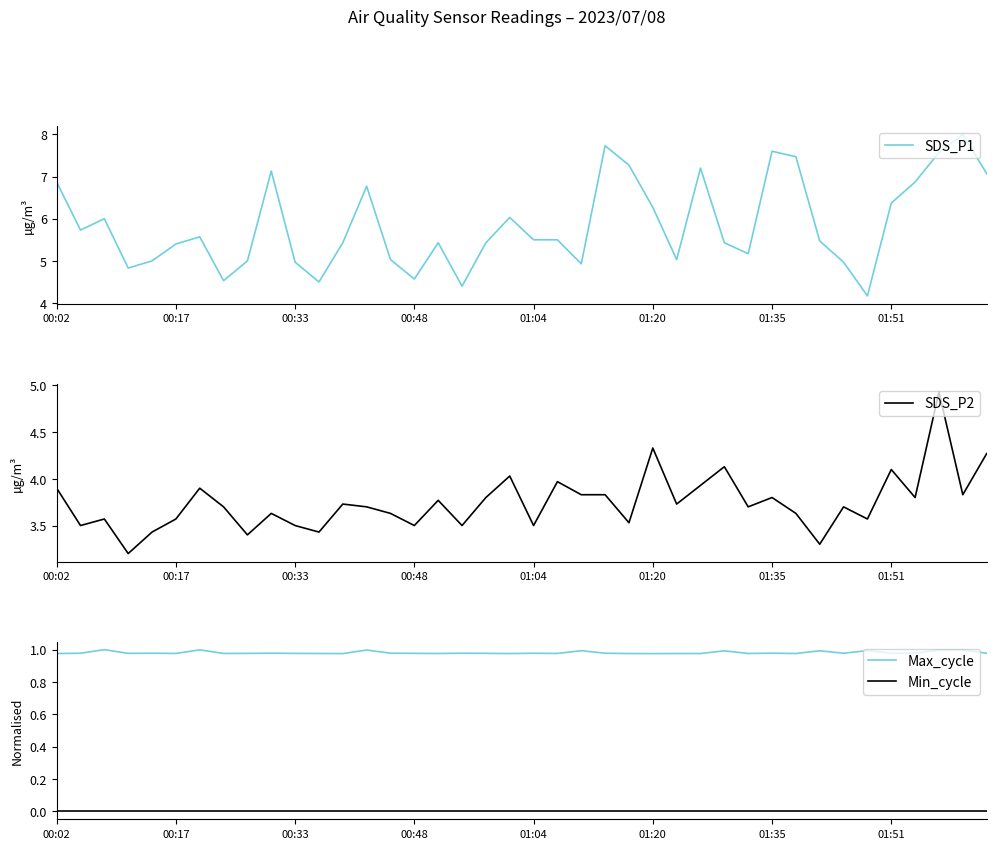

How many interior local peaks does the Max_cycle series have?

13